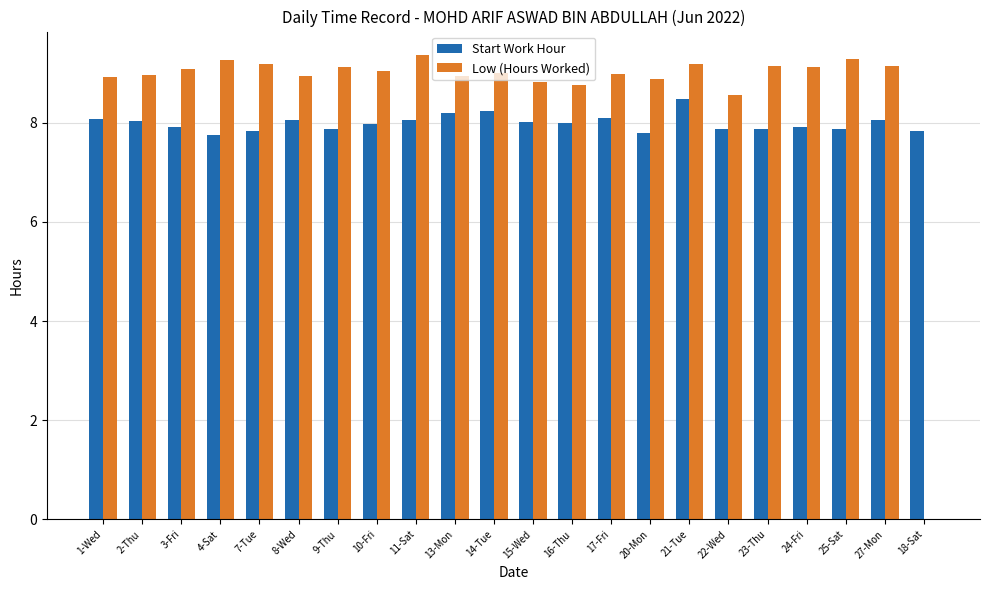

What is the maximum value for Start Work Hour?

8.5